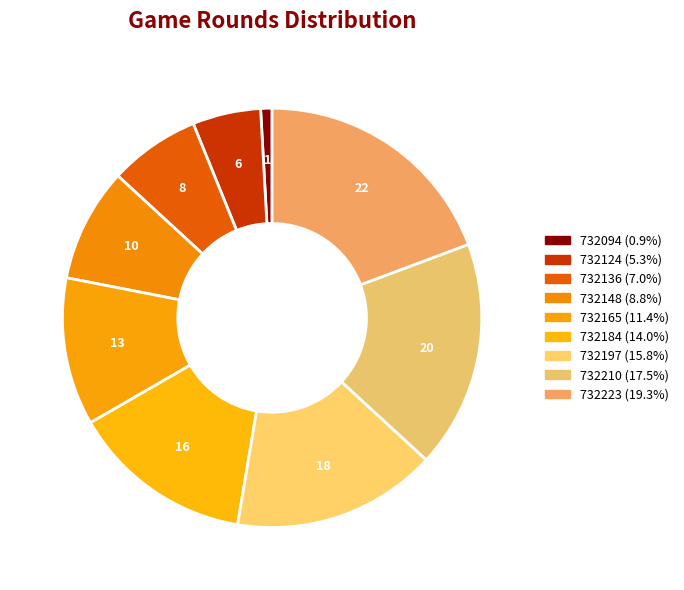

What percentage is the 732094 slice, to the nearest percent?

1%